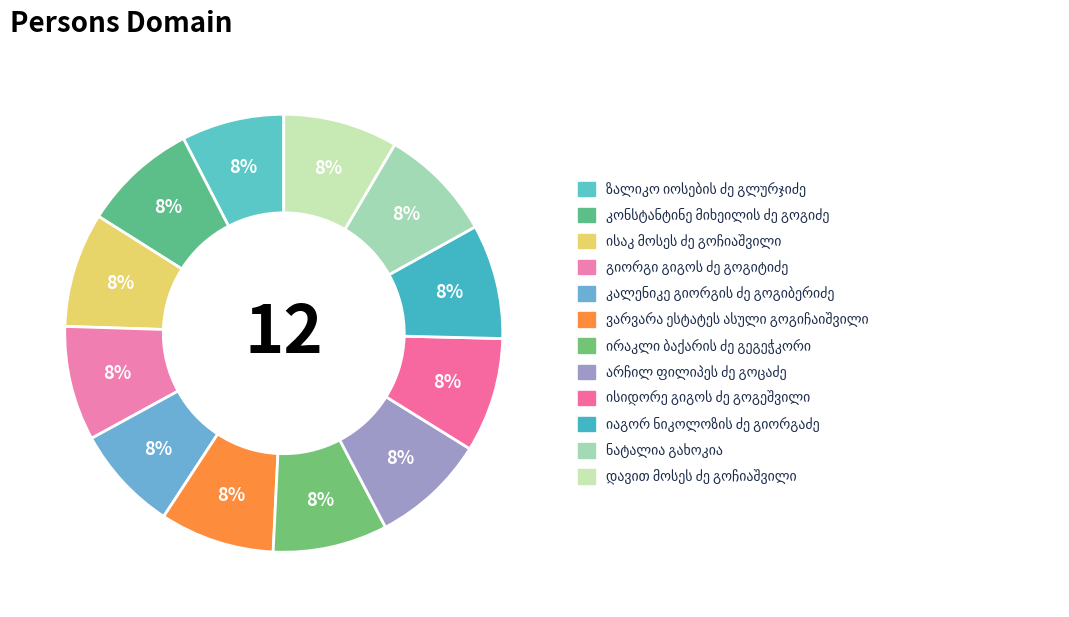

What is the smallest slice in the pie chart?

ზალიკო იოსების ძე გლურჯიძე